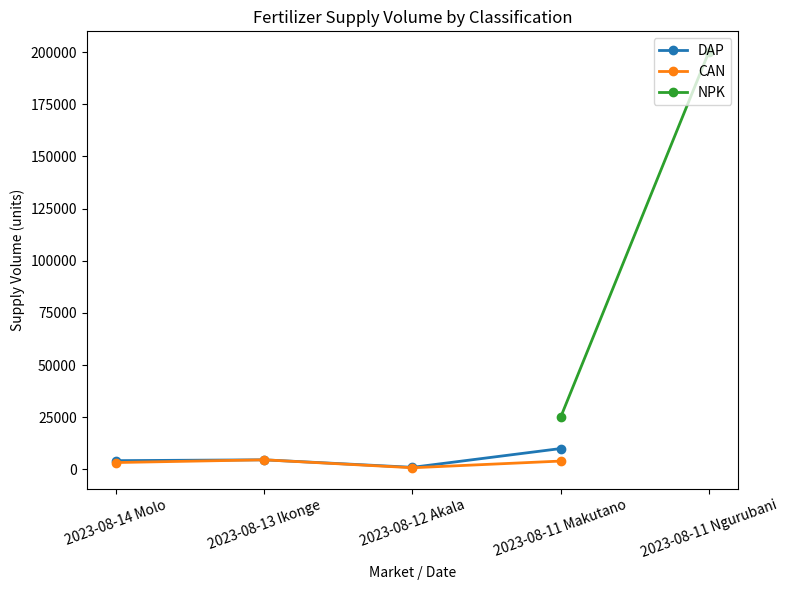

How many values in the CAN series are below 4000?

2